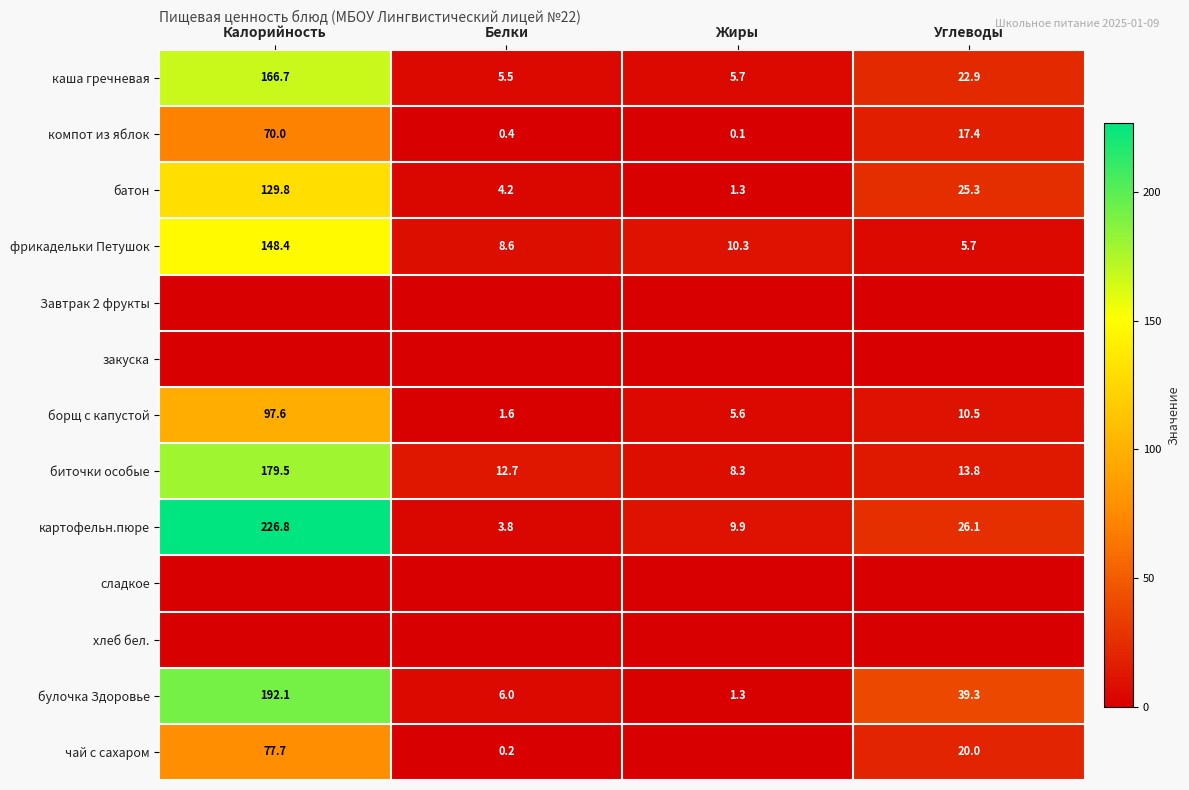

List the labels in order of компот из яблок value, largest first.

Калорийность, Углеводы, Белки, Жиры